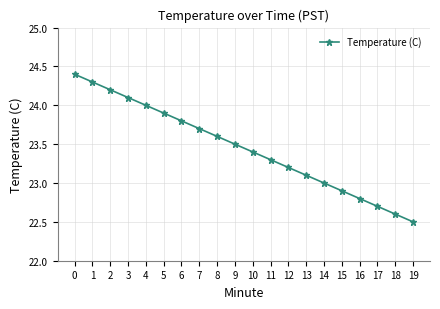

Reading right to left, list all the values displayed in this chart.

19=22.5	18=22.6	17=22.7	16=22.8	15=22.9	14=23.0	13=23.1	12=23.2	11=23.3	10=23.4	9=23.5	8=23.6	7=23.7	6=23.8	5=23.9	4=24.0	3=24.1	2=24.2	1=24.3	0=24.4